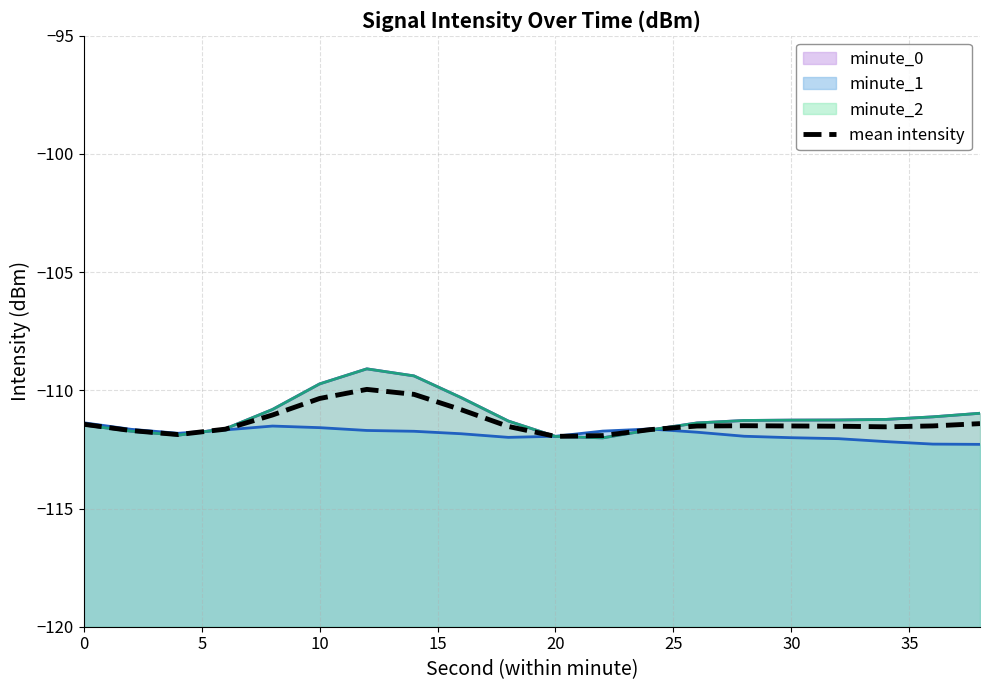

The chart shows a value of -111.5 at 30. True or false?

True